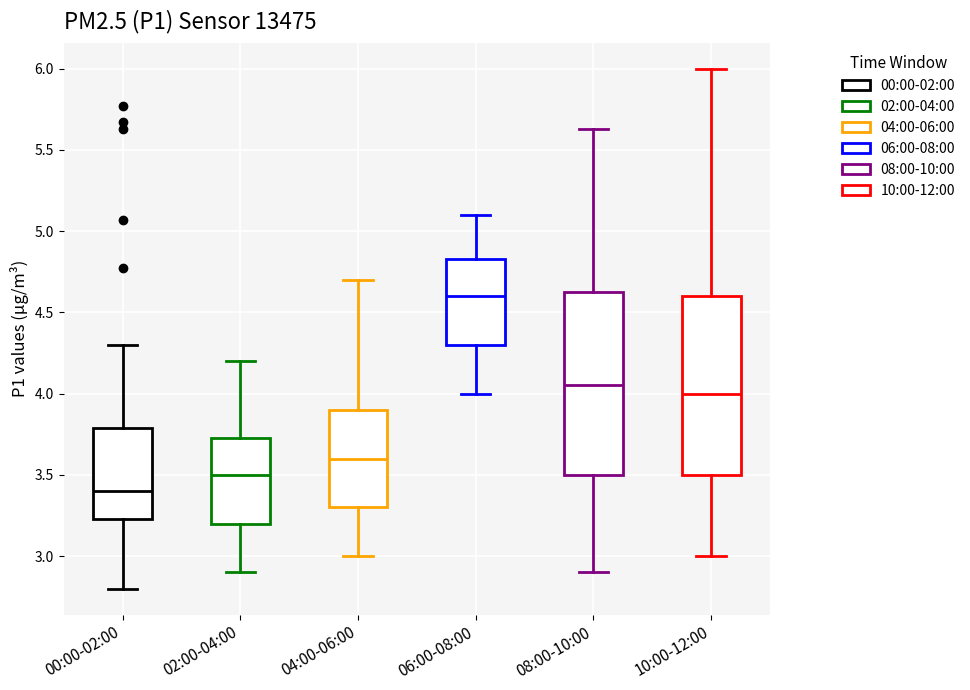

Where does the median line of the box for 04:00-06:00 sit on the y-axis? The values are not printed on the chart, so give them approximately, as read against the axis.

3.60